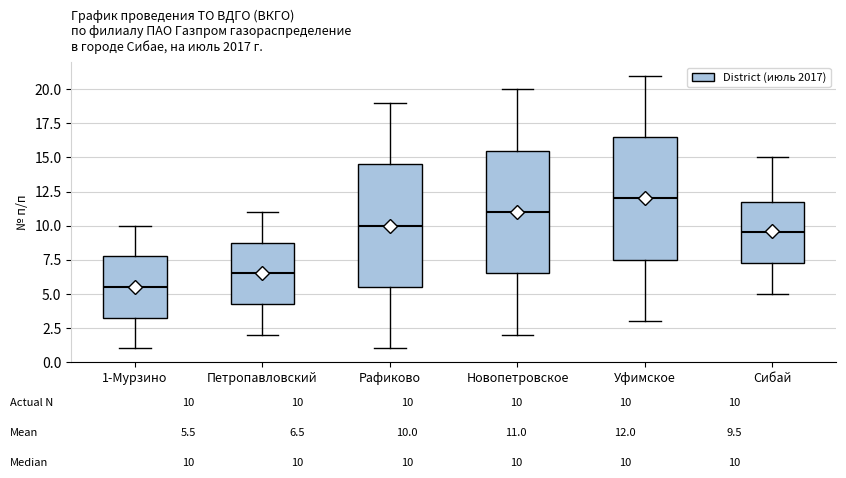

Which box's median line is the highest?

Уфимское